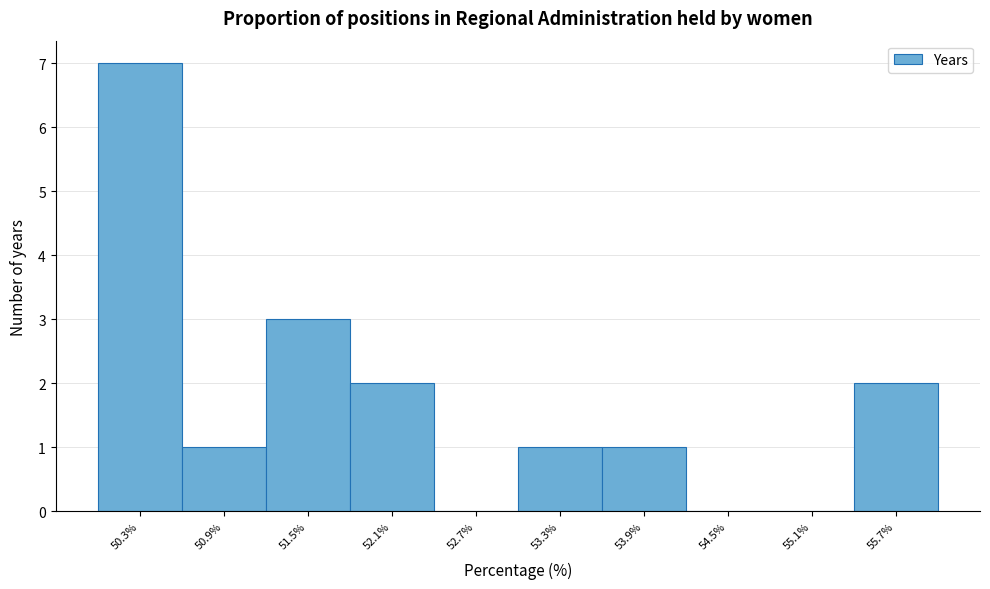

What is the height of the bar covering 50.0 to 50.6 on the x-axis? Neither the bar edges nor the heights are printed on the chart, so give them approximately, as read against the axes.

7